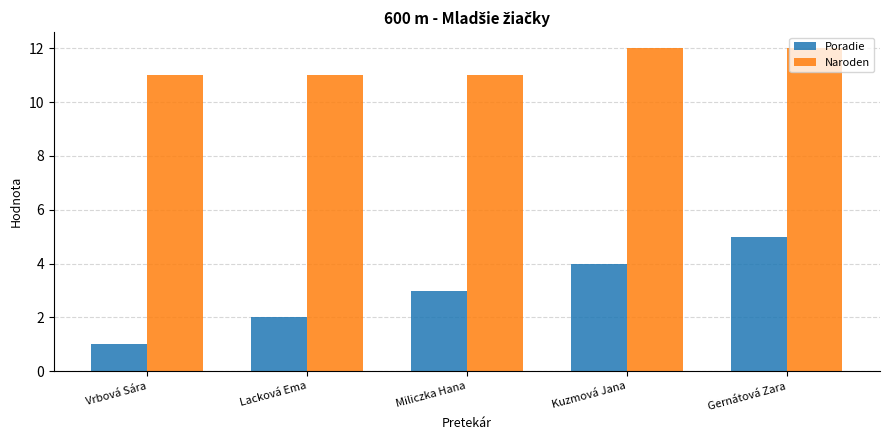

What is the sum of all Naroden values?

57